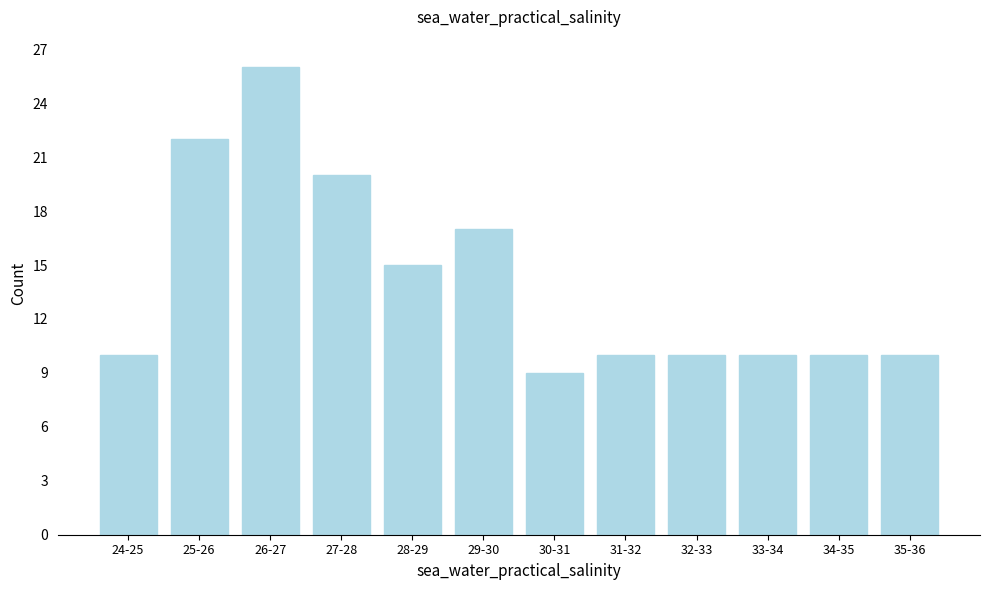

Reading left to right, extract all data points from this chart.

24-25=10	25-26=22	26-27=26	27-28=20	28-29=15	29-30=17	30-31=9	31-32=10	32-33=10	33-34=10	34-35=10	35-36=10